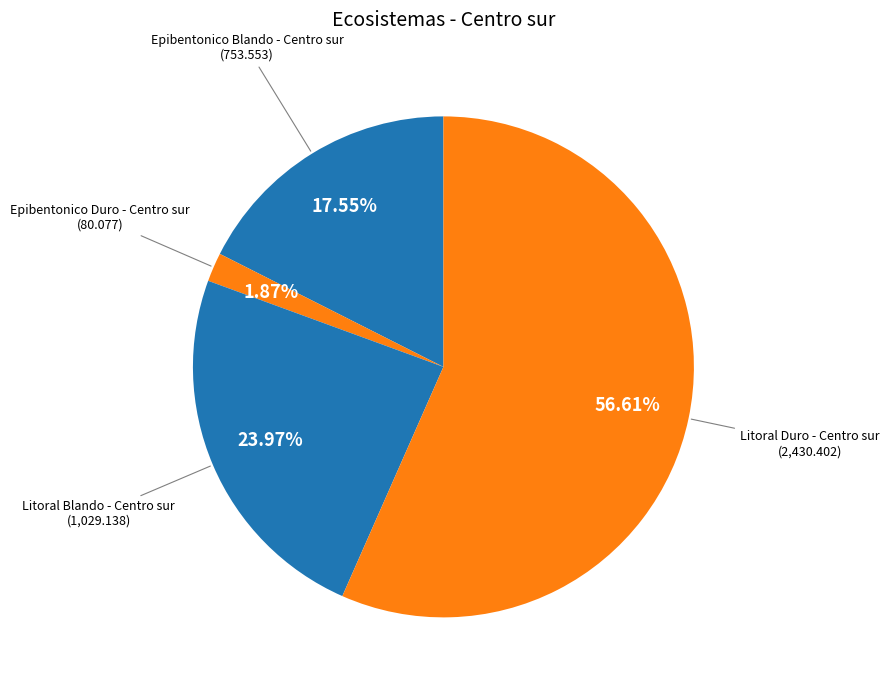

True or false: Litoral Duro - Centro sur accounts for 57% of the total.

True